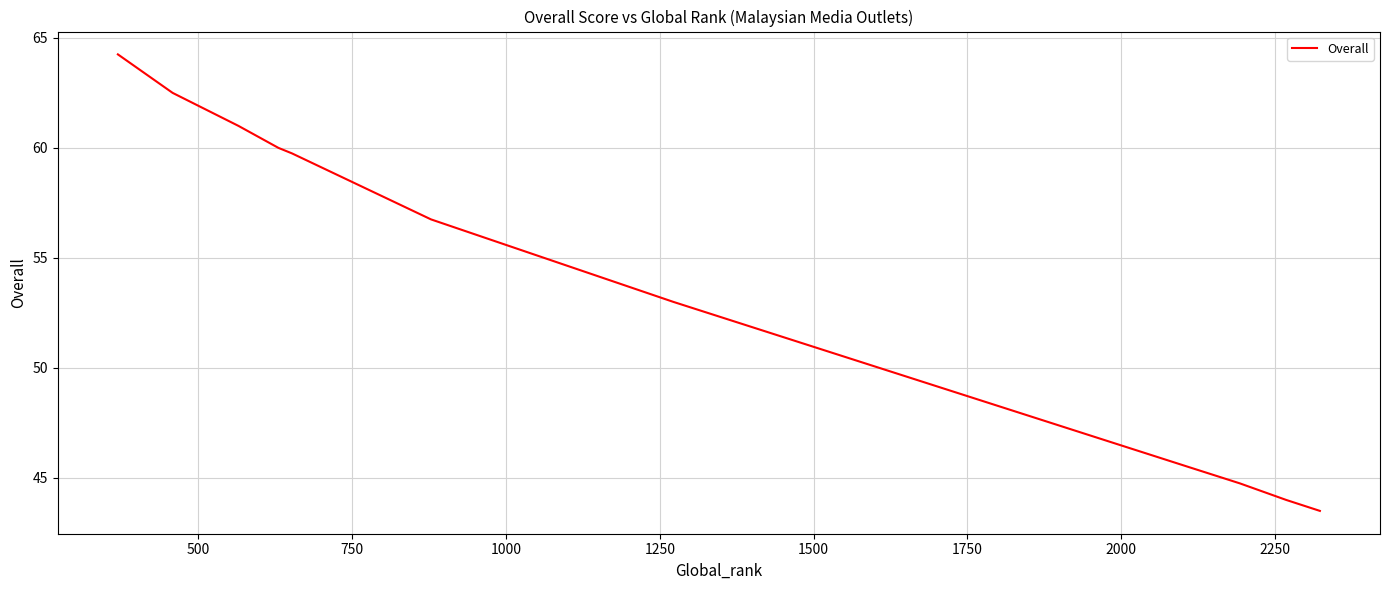

What is the difference between the maximum and second lowest values?

20.2